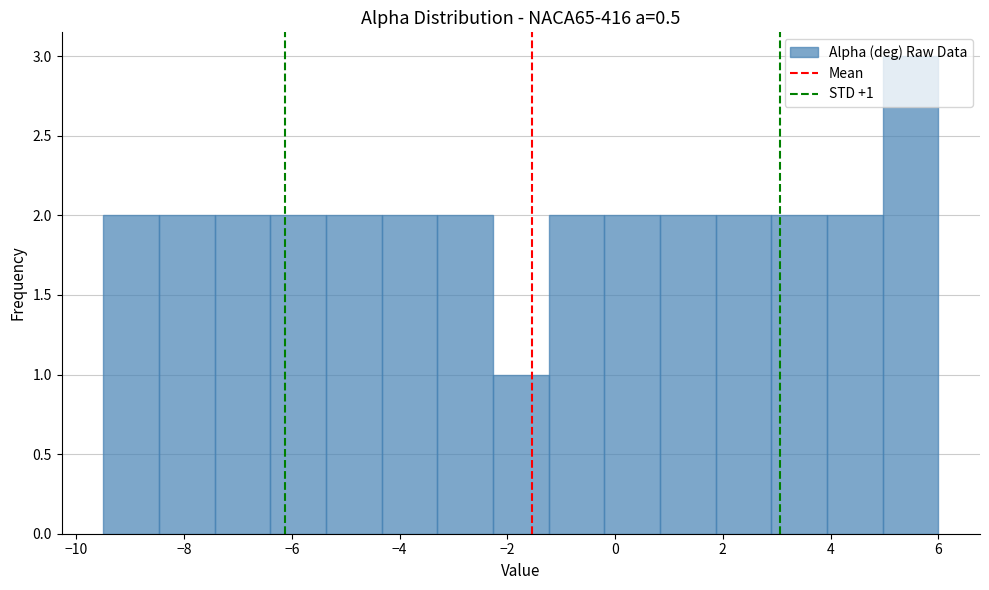

Over which range of the x-axis is the bar tallest?

5.0 to 6.0